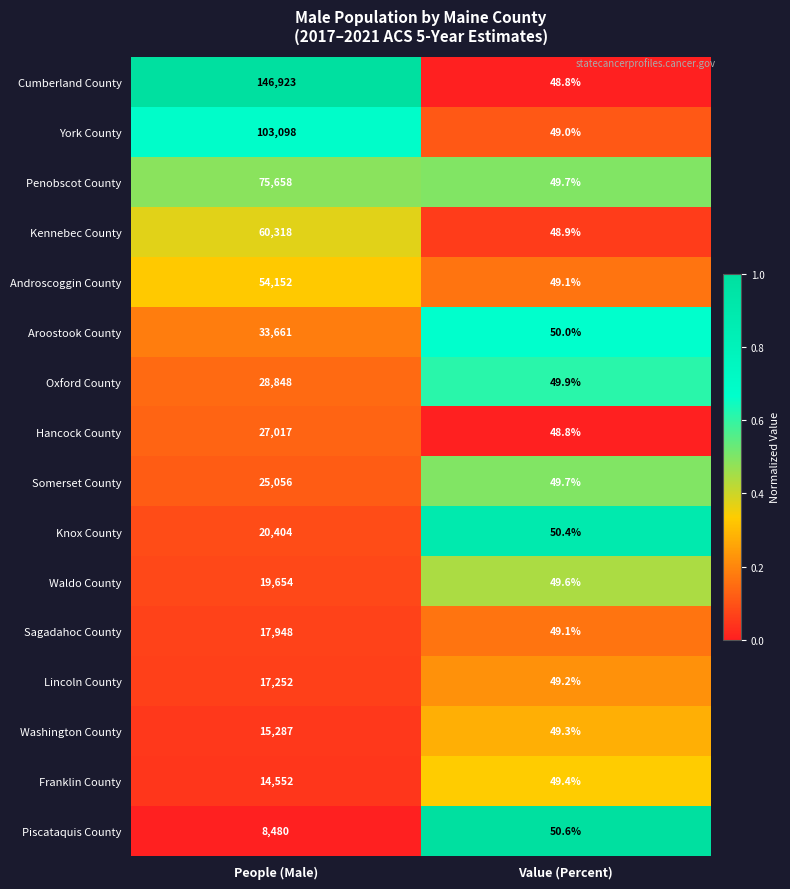

What is the difference between the Lincoln County values at Value (Percent) and People (Male)?

17202.8